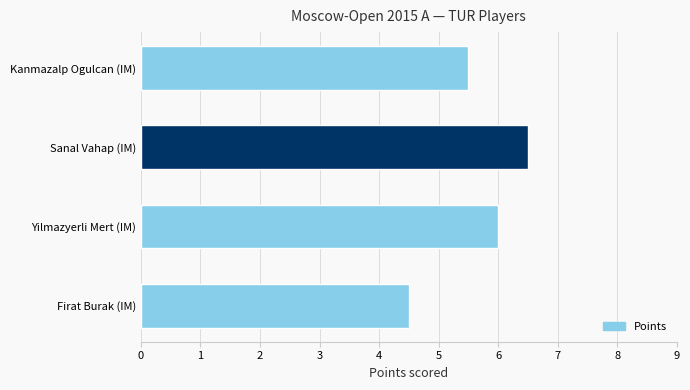

Approximately how many times larger is the value at Kanmazalp Ogulcan (IM) compared to Firat Burak (IM)?

1.2